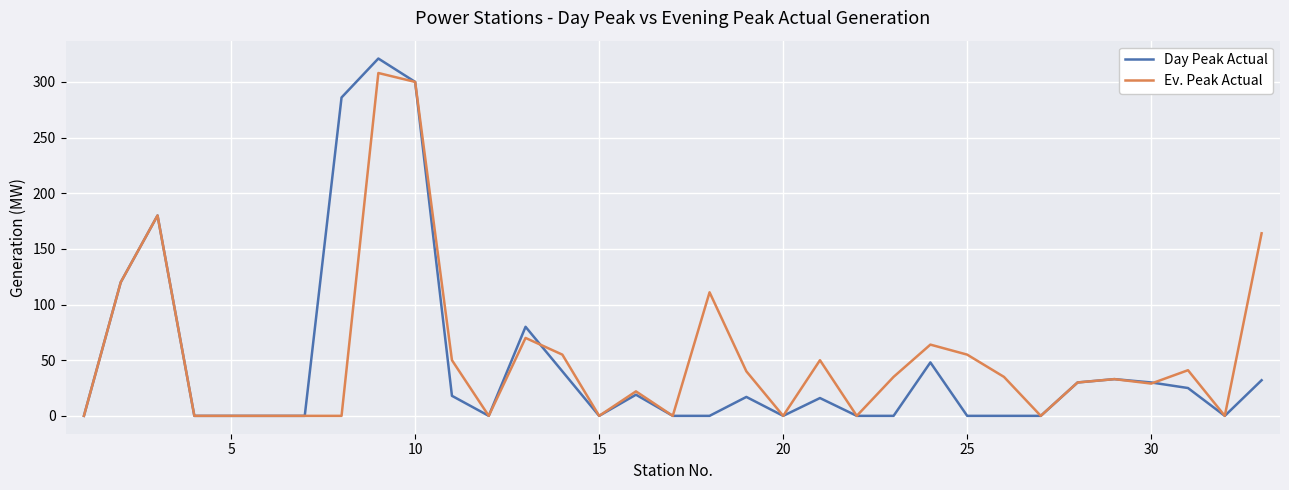

Which series has the largest range (max minus min)?

Day Peak Actual